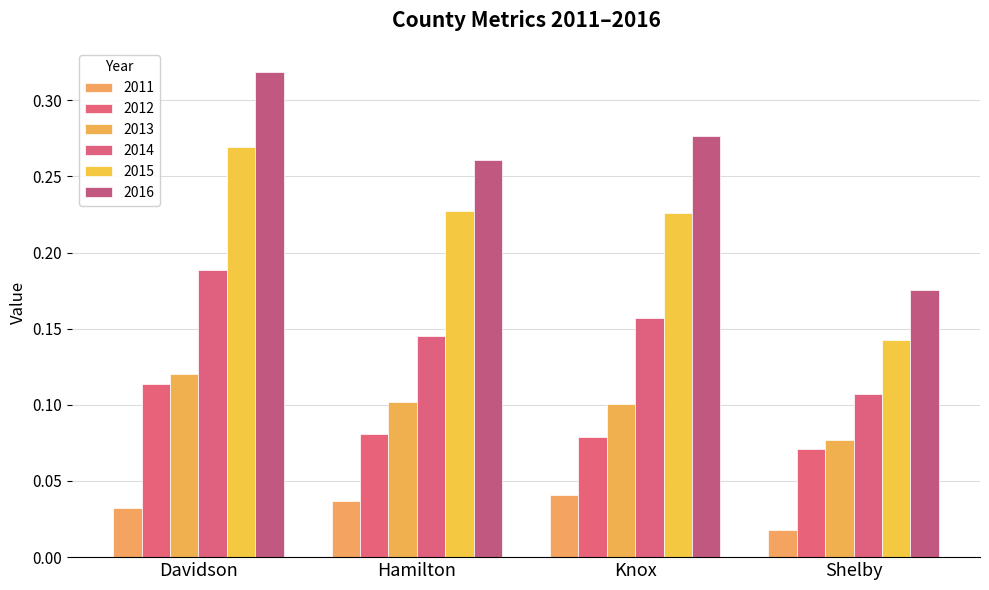

At how many categories does at least one series exceed 0?

4